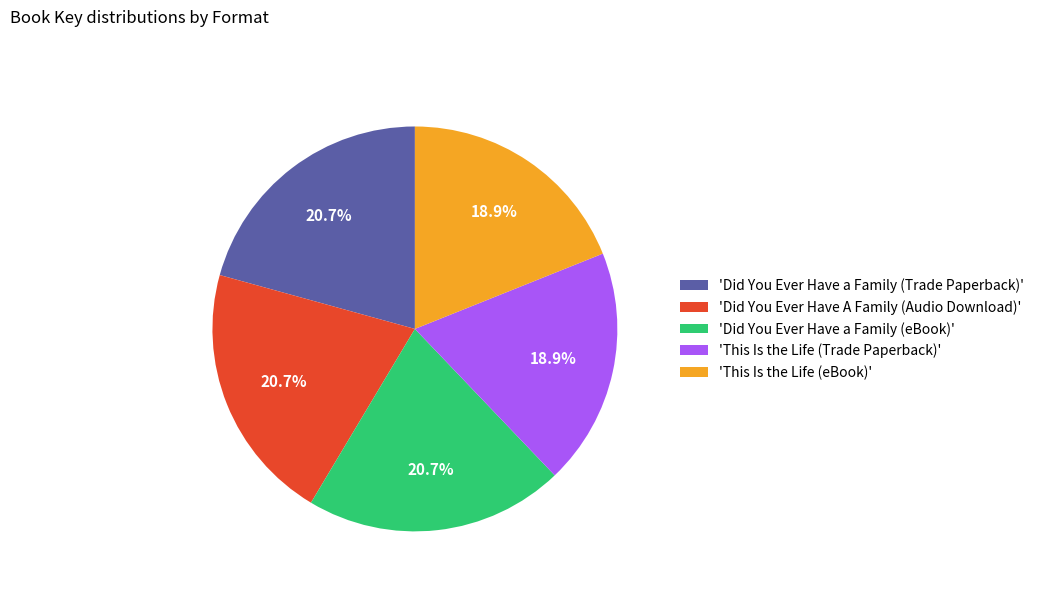

Does any single category account for the majority?

No